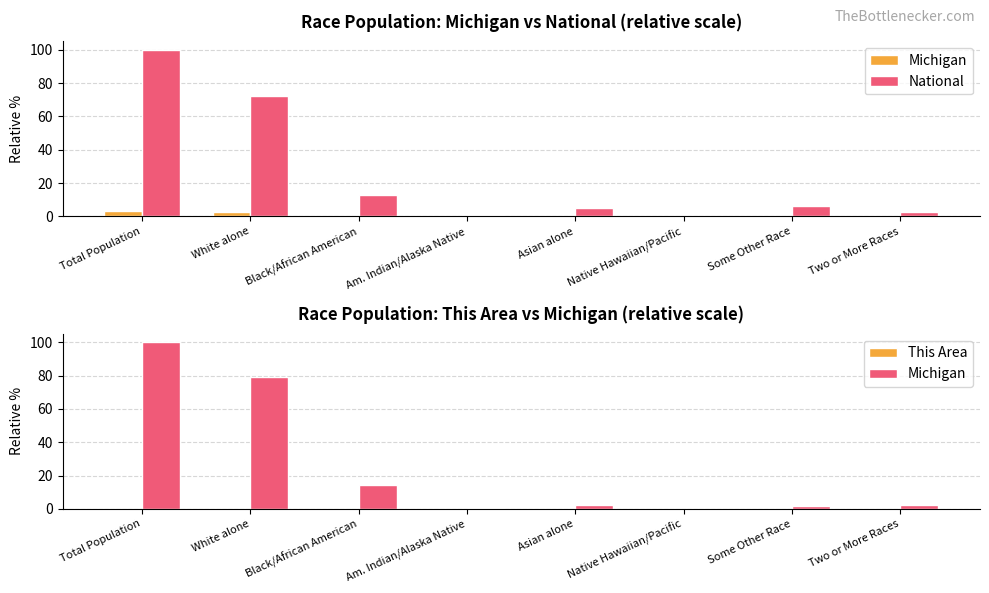

Where does the National series first go above 6?

Total Population